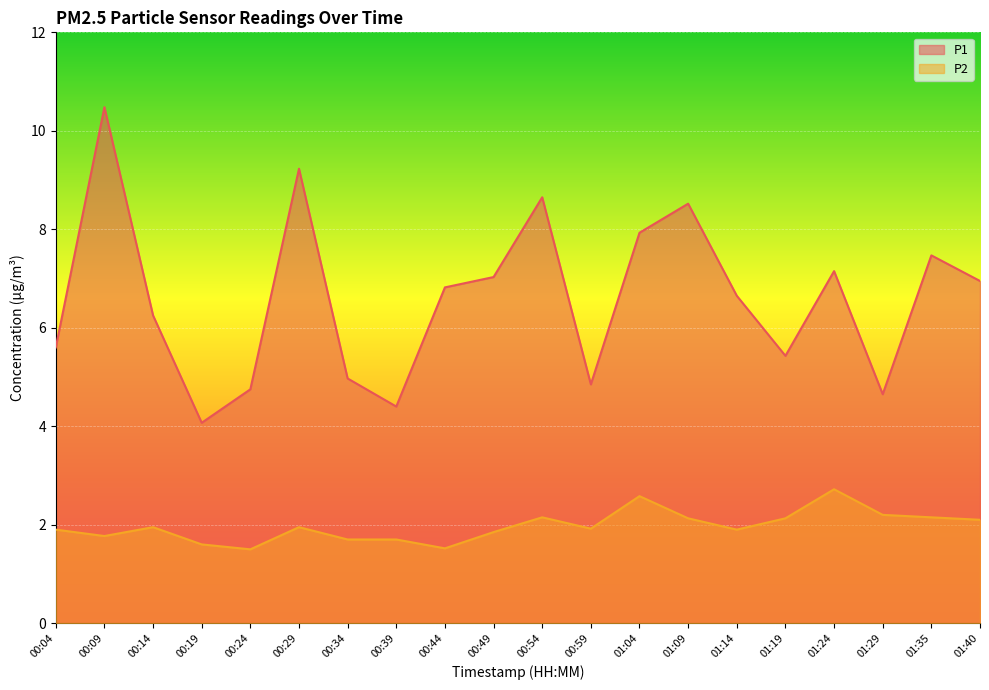

At which category does P1 reach its first local valley?

00:19